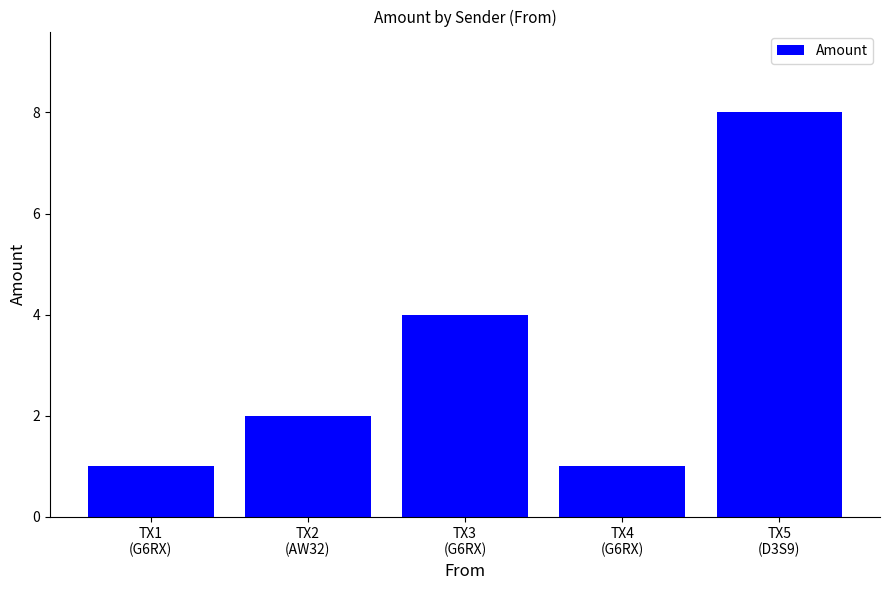

What is the label of the 5th bar from the right?

TX1
(G6RX)